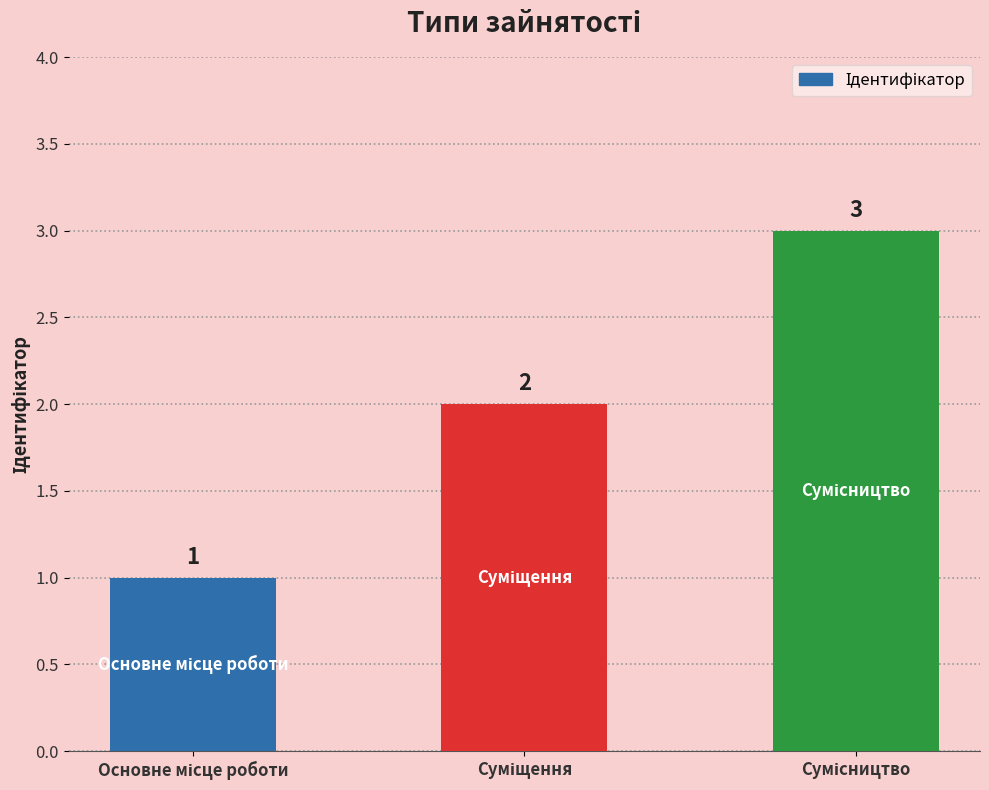

Count the values in the range 1 to 3.

3